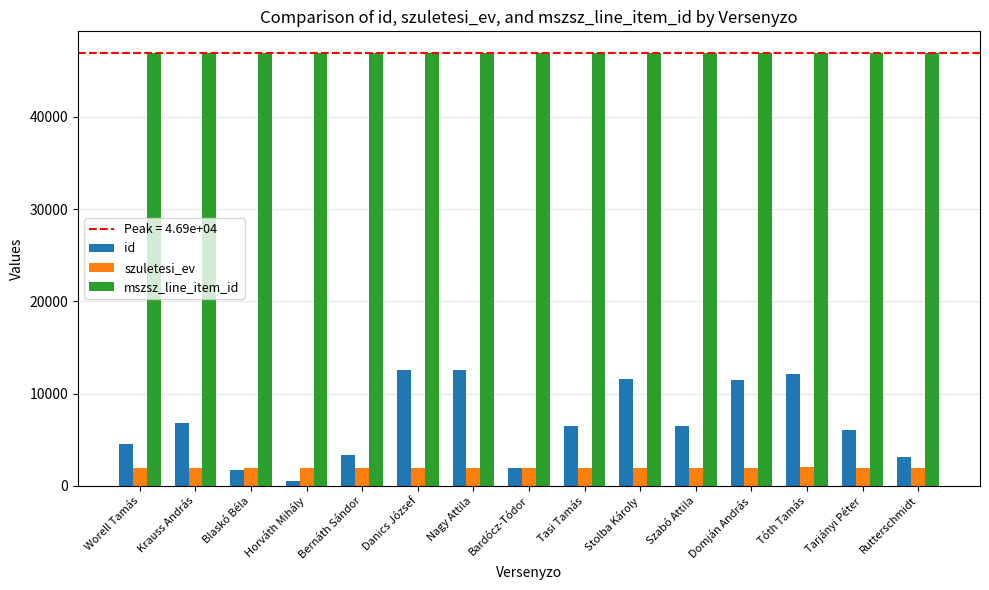

What is the approximate value of mszsz_line_item_id at Rutterschmidt?

46918